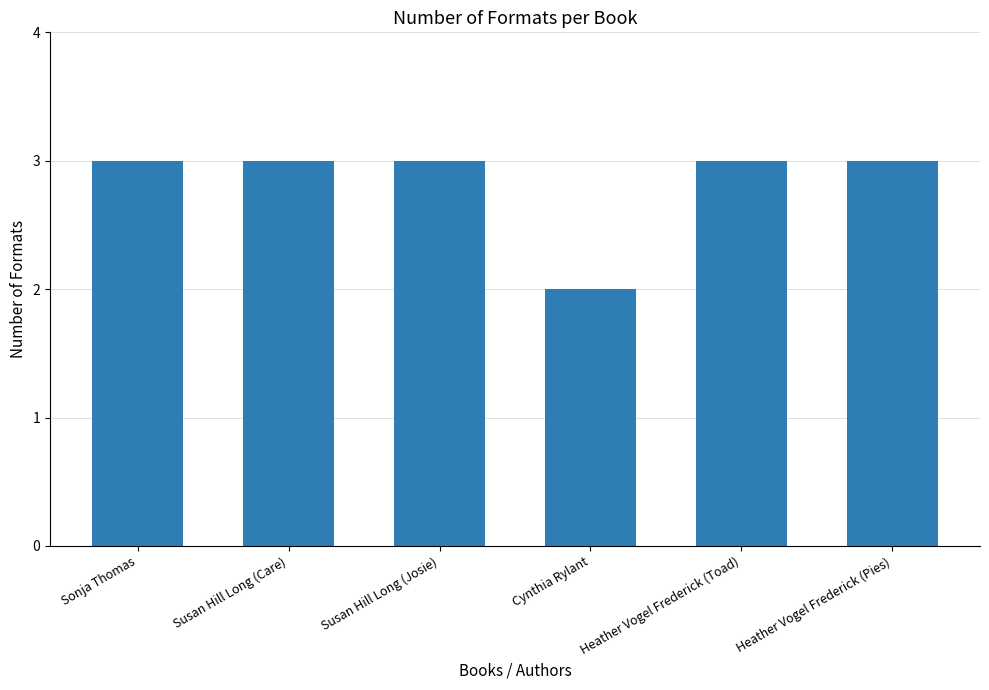

What is the difference between the second highest and minimum values?

1